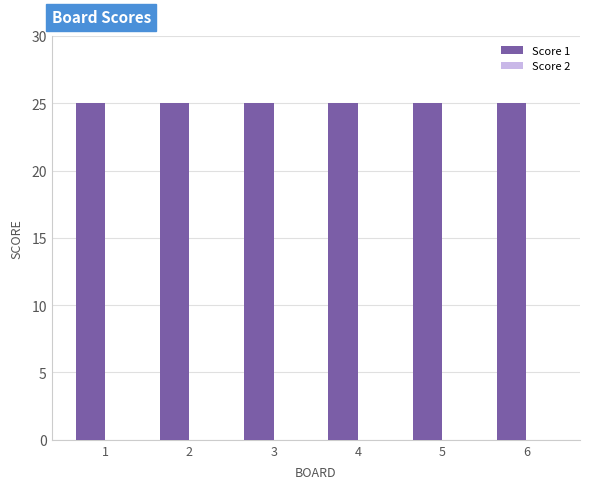

What are all the series names shown in the legend?

Score 1, Score 2